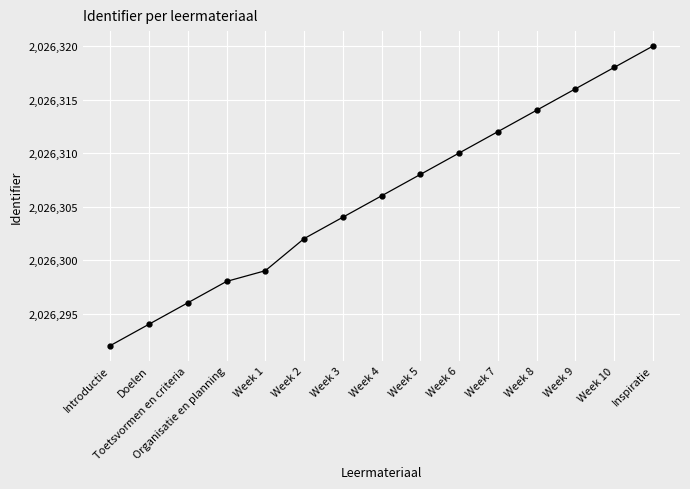

Rank the categories by value from highest to lowest.

Inspiratie, Week 10, Week 9, Week 8, Week 7, Week 6, Week 5, Week 4, Week 3, Week 2, Week 1, Organisatie en planning, Toetsvormen en criteria, Doelen, Introductie